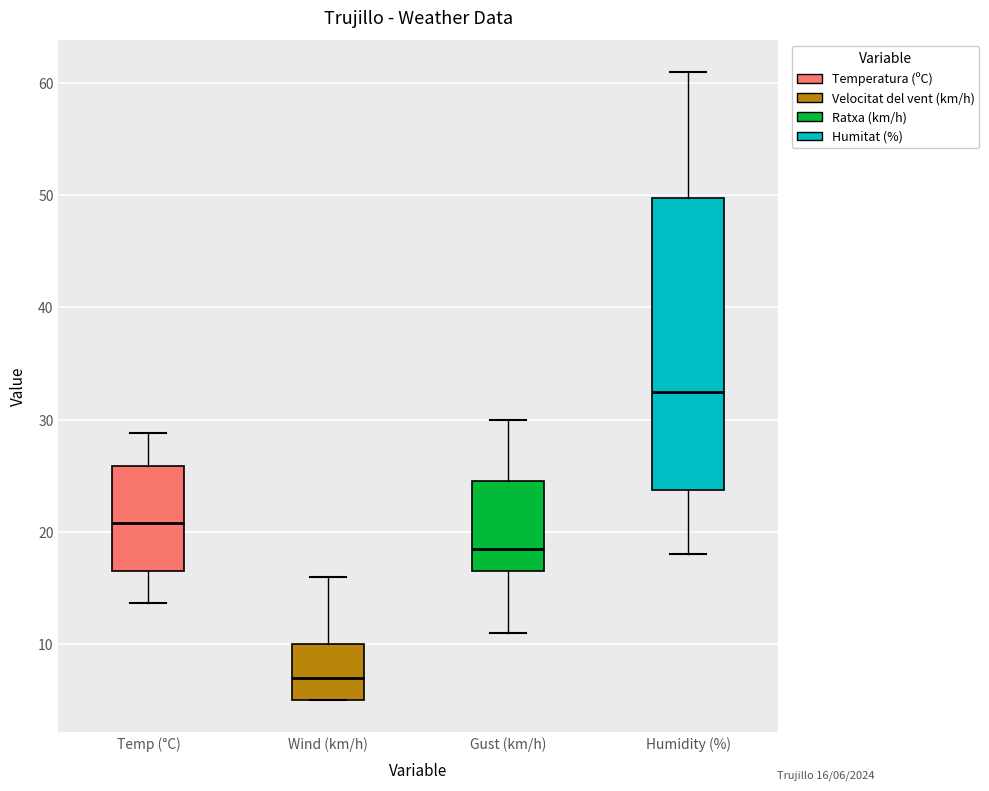

Reading left to right, read every box against the y-axis: the position of its median line, the range the box covers, and the ends of its whiskers. The values are not printed on the chart, so give them approximately, as read against the axis.

Temp (°C): median 21, box 17 to 26, whiskers 14 to 29
Wind (km/h): median 7, box 5 to 10, whiskers 5 to 16
Gust (km/h): median 19, box 17 to 25, whiskers 11 to 30
Humidity (%): median 33, box 24 to 50, whiskers 18 to 61